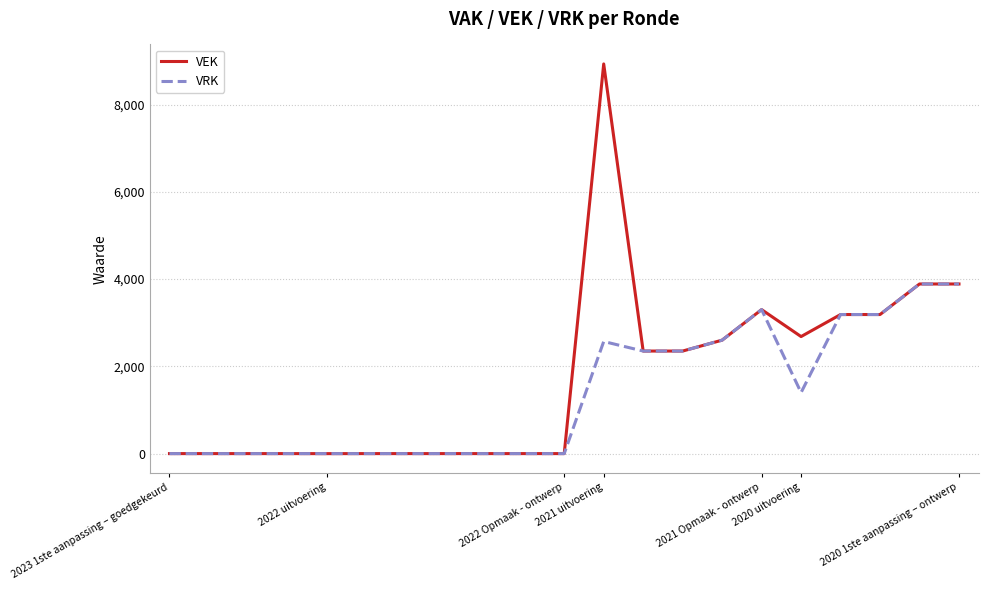

Which series has the largest range (max minus min)?

VEK